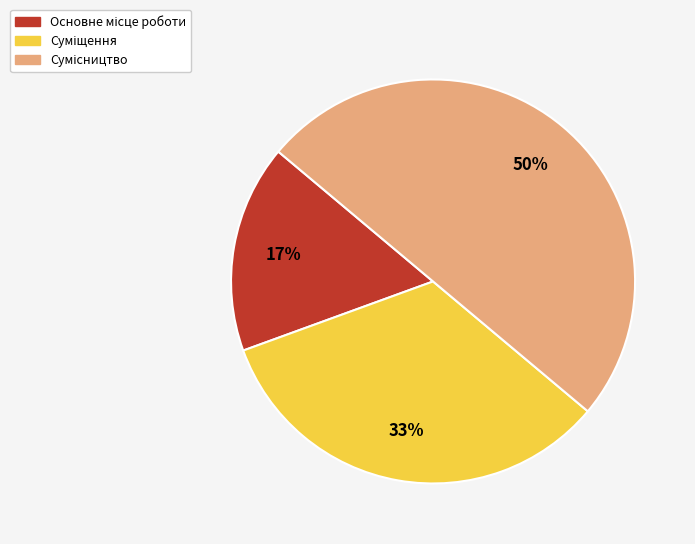

To the nearest percent, what is the average slice percentage?

33%